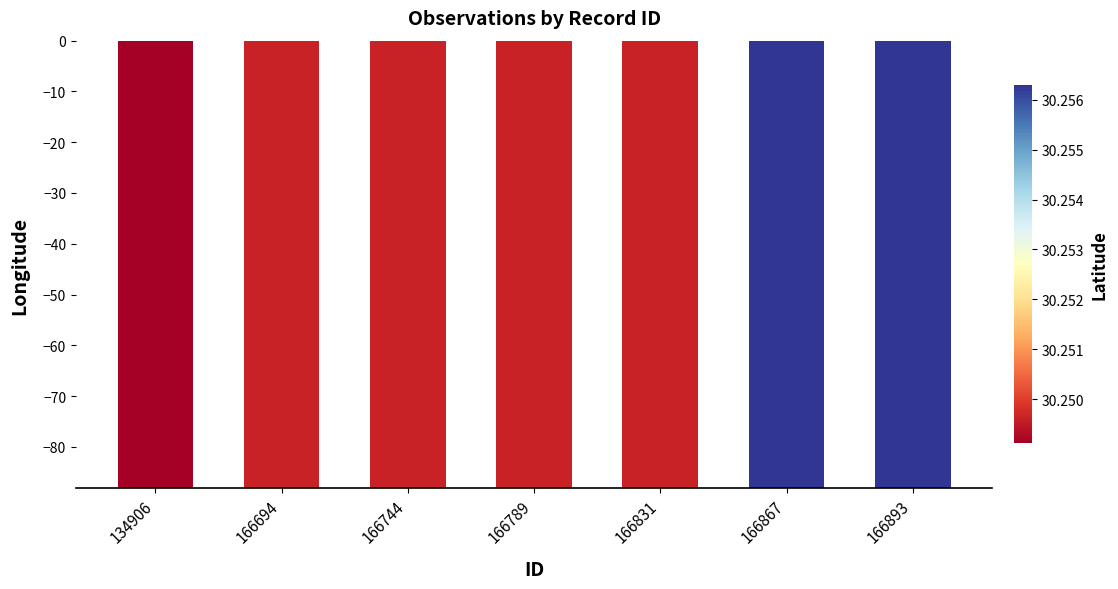

What is the maximum value shown in the chart?

-88.1